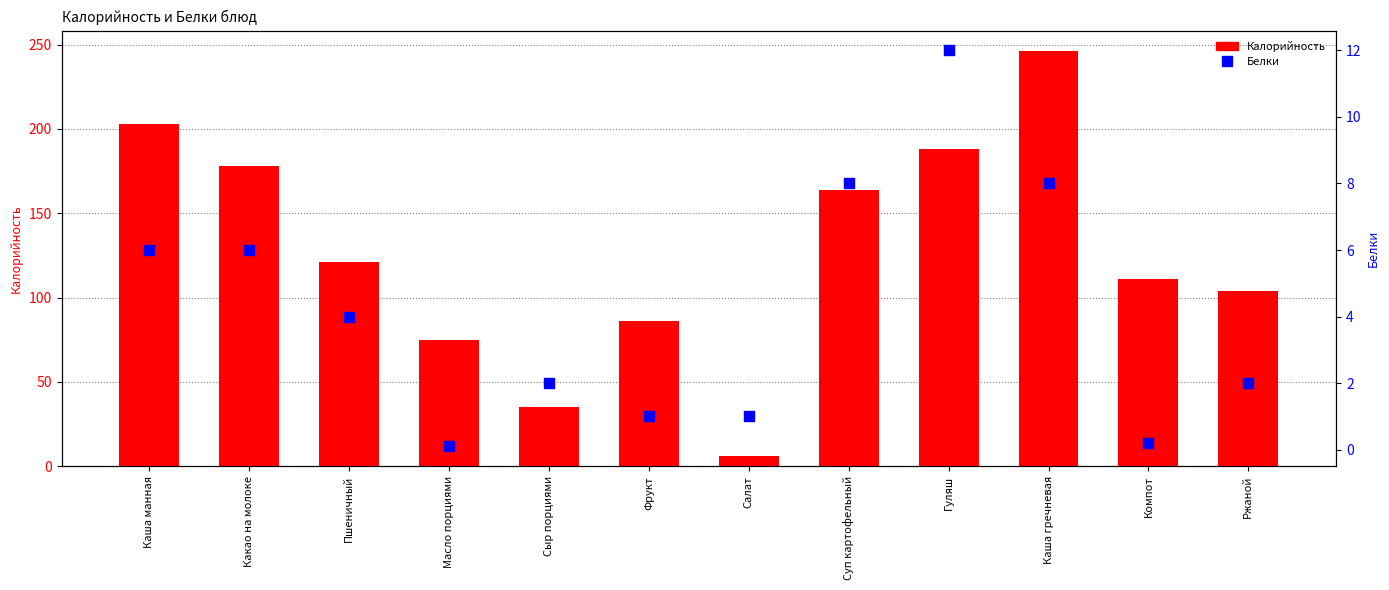

What is the total value across all series at Гуляш?

200.0